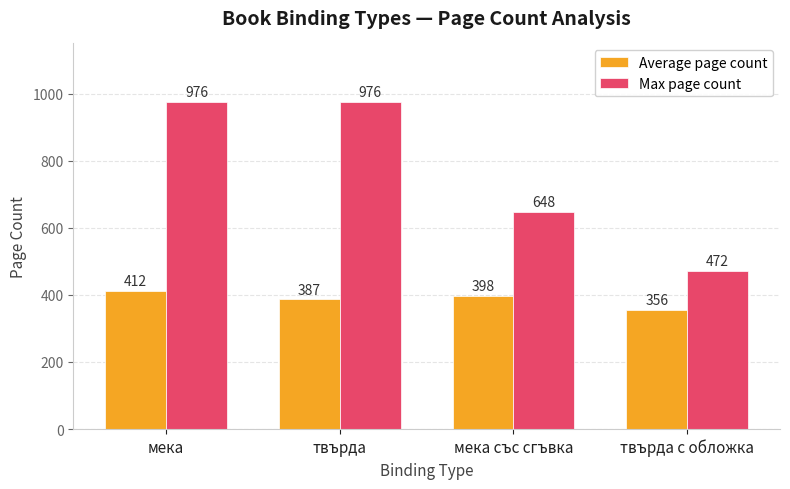

What are all the series names shown in the legend?

Average page count, Max page count